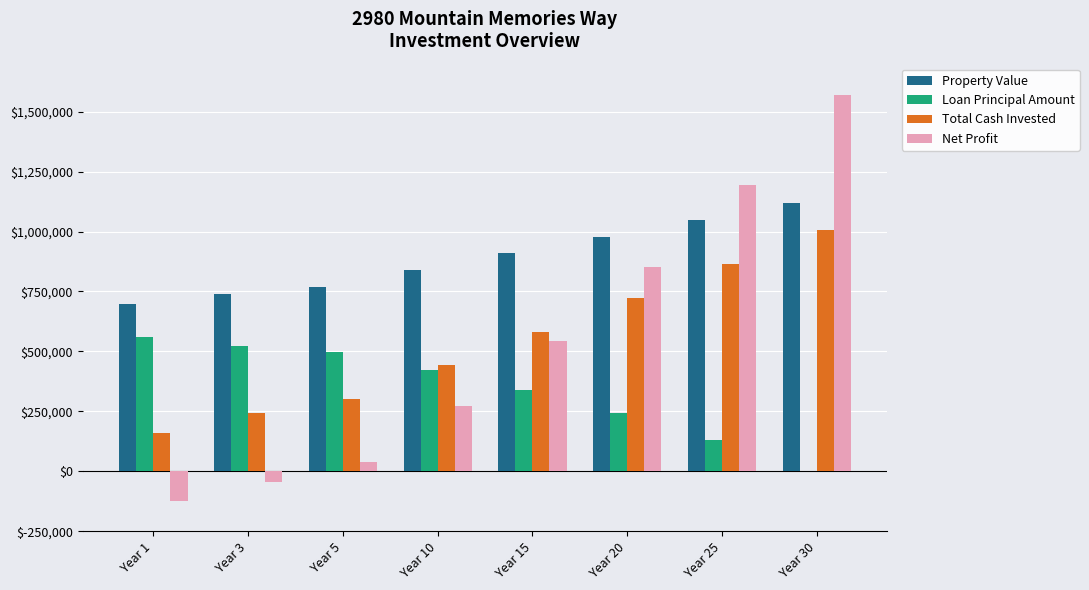

What is the greatest value displayed?

1571243.7